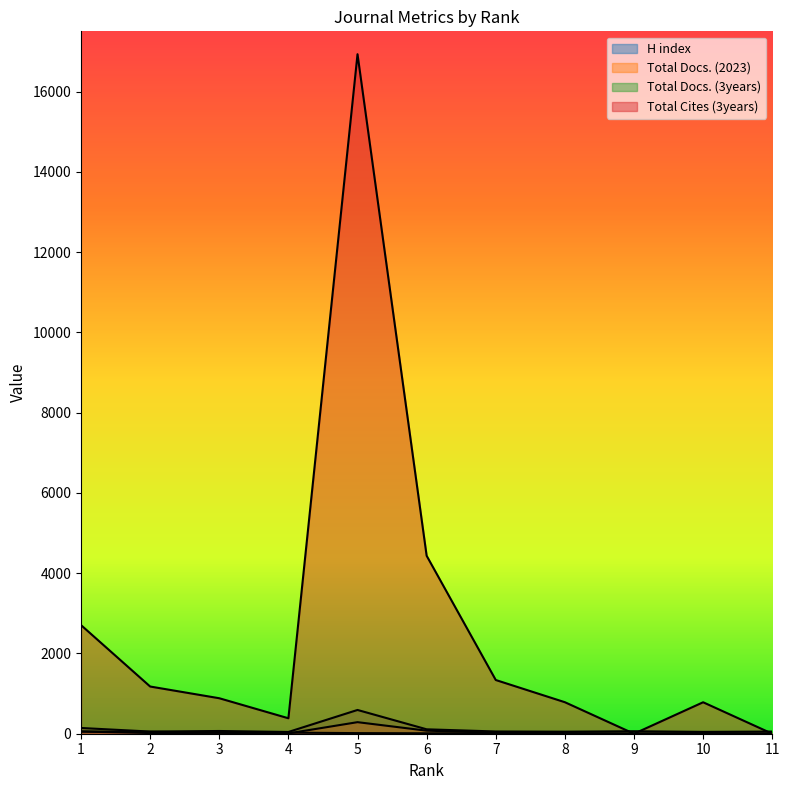

Does the chart have visible grid lines?

No